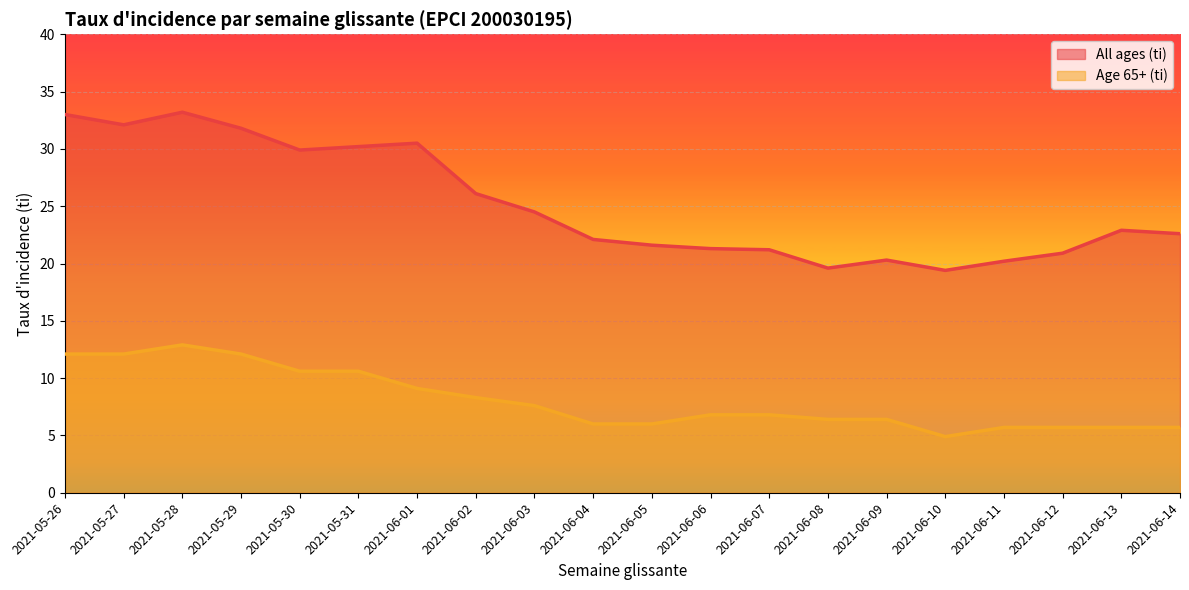

Between 2021-05-30 and 2021-06-13, which series saw the biggest shift?

All ages (ti)